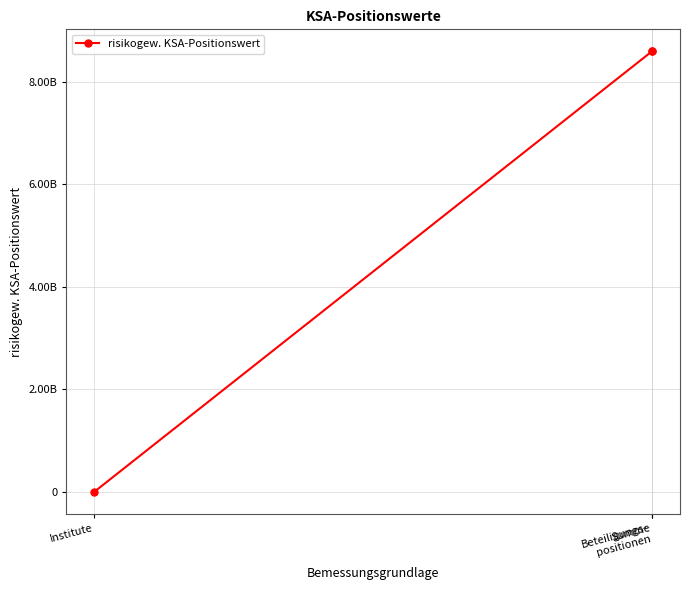

At which label is the value closest to 4298858503?

Beteiligungs-
positionen